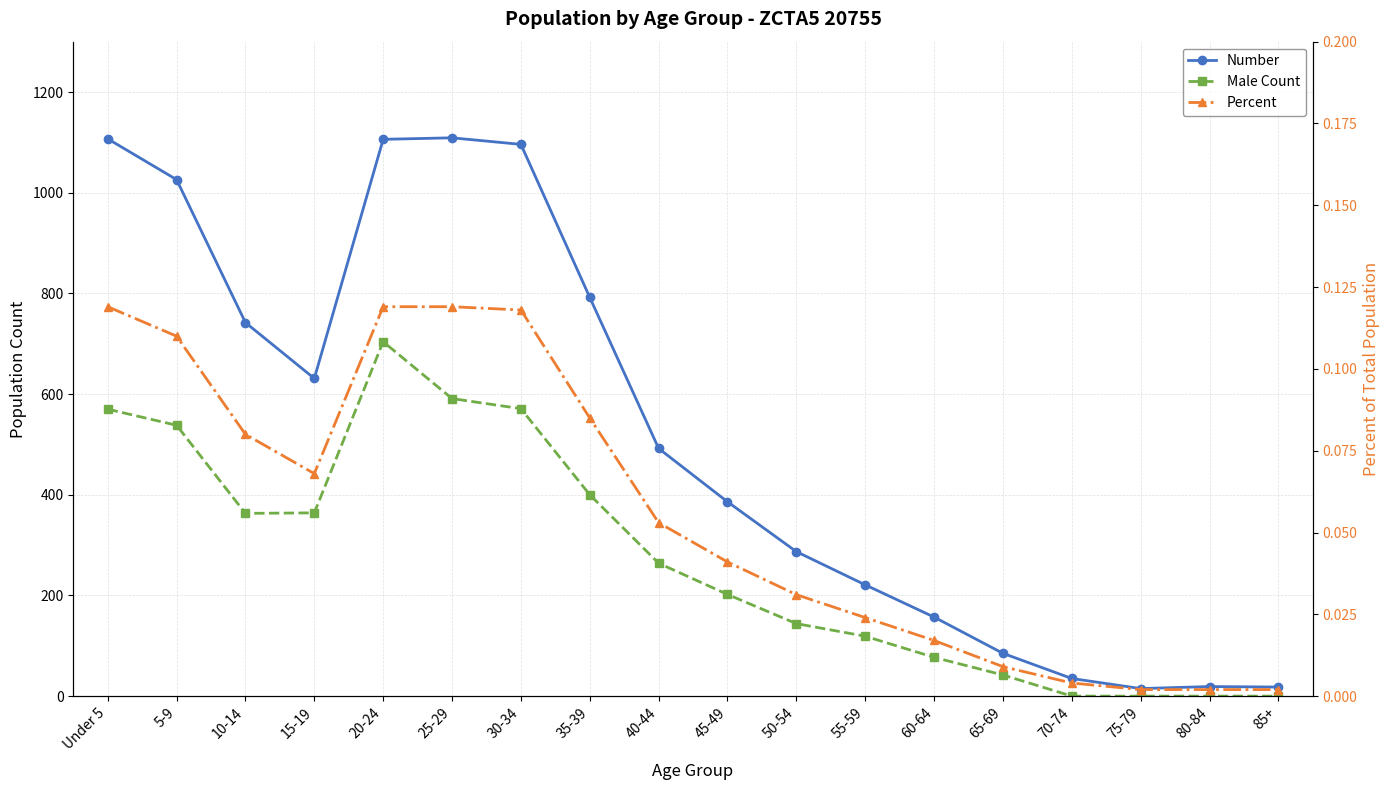

What is the sum of all Male Count values?

4949.0